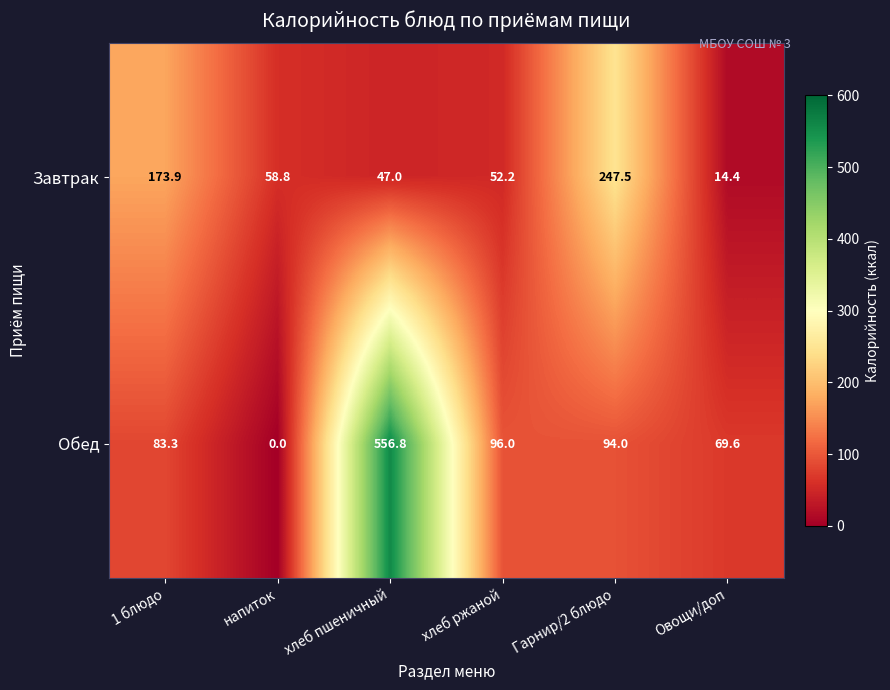

List the series in order of their overall mean, highest first.

Обед, Завтрак